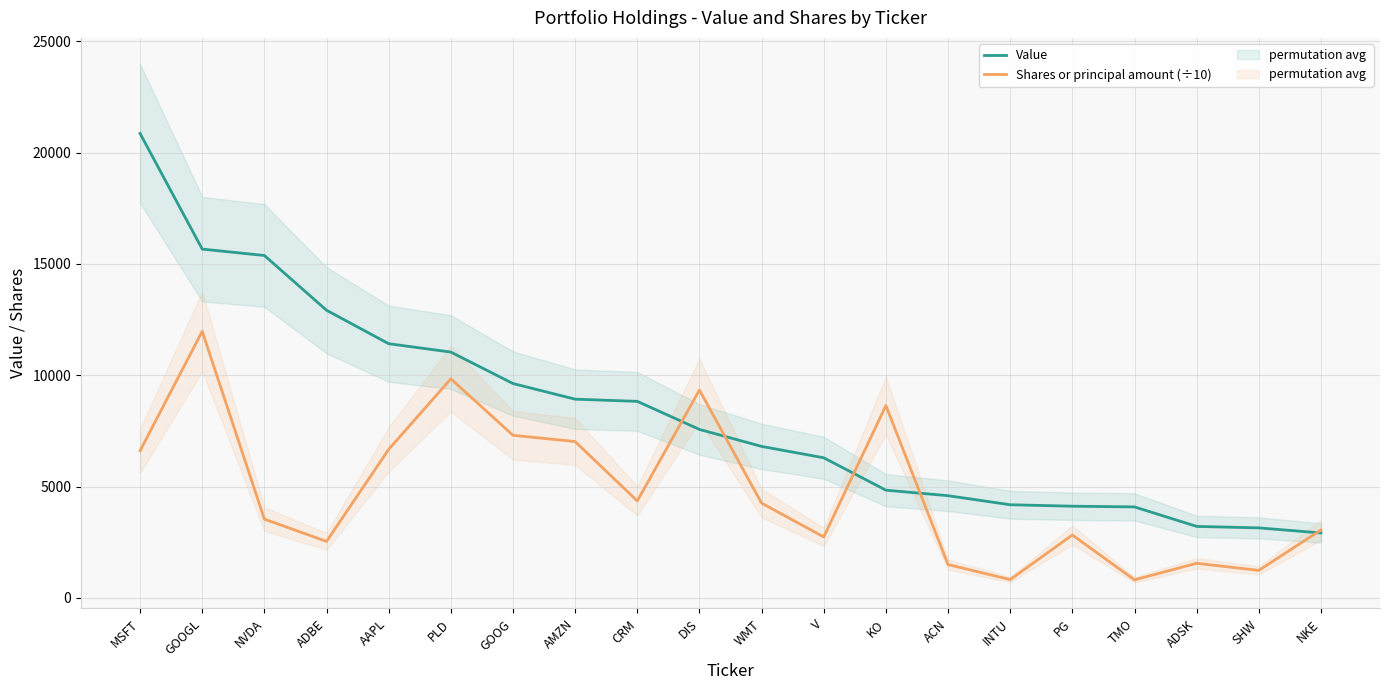

Rank the series by their average value, from lowest to highest.

Shares or principal amount (÷10), Value